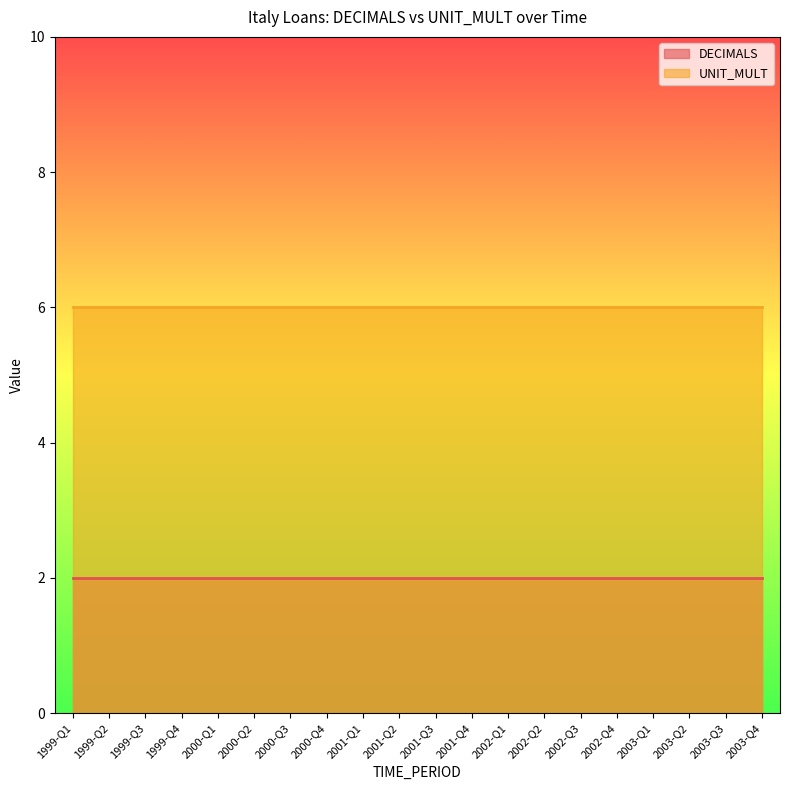

What are all the series names shown in the legend?

DECIMALS, UNIT_MULT